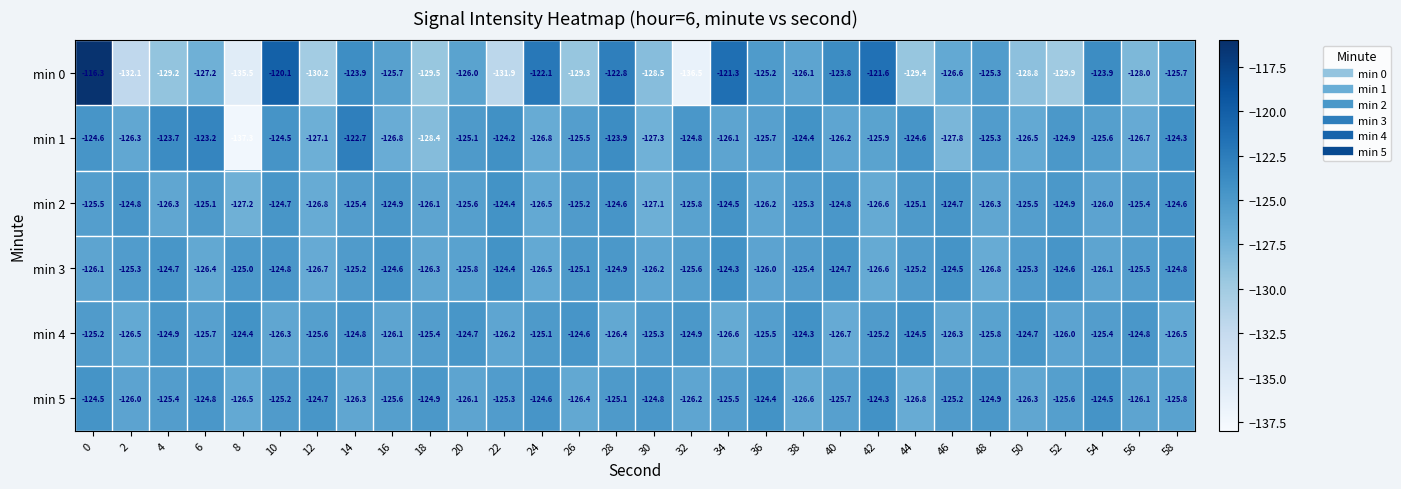

The min 1 series shows -166.1 at 0. True or false?

False